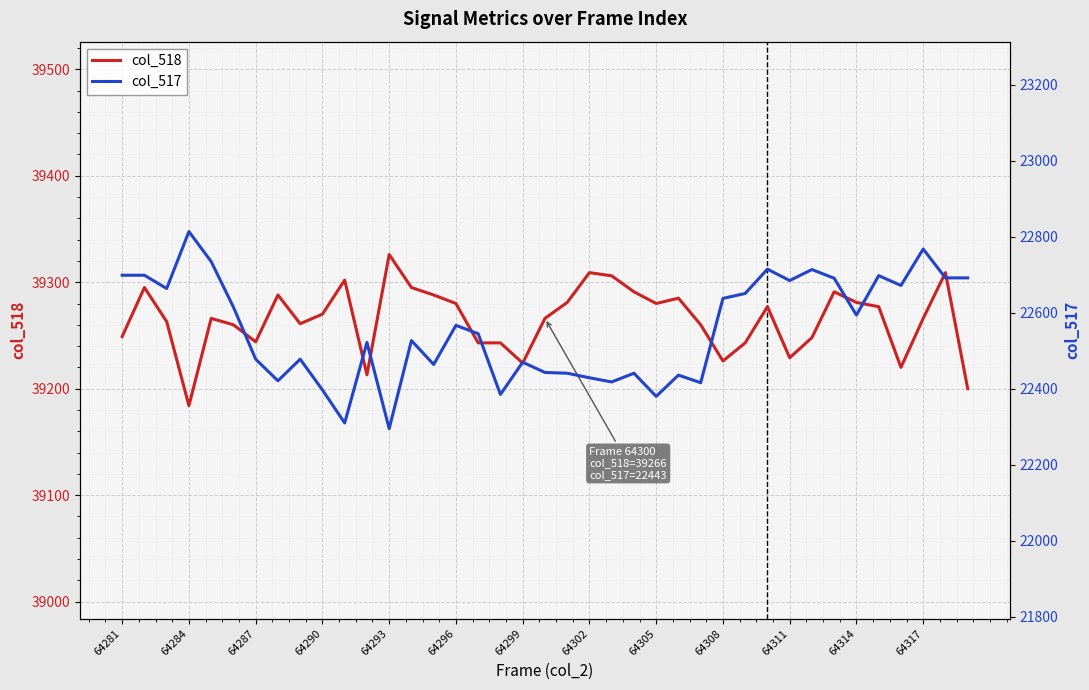

At how many categories does at least one series exceed 30036?

39